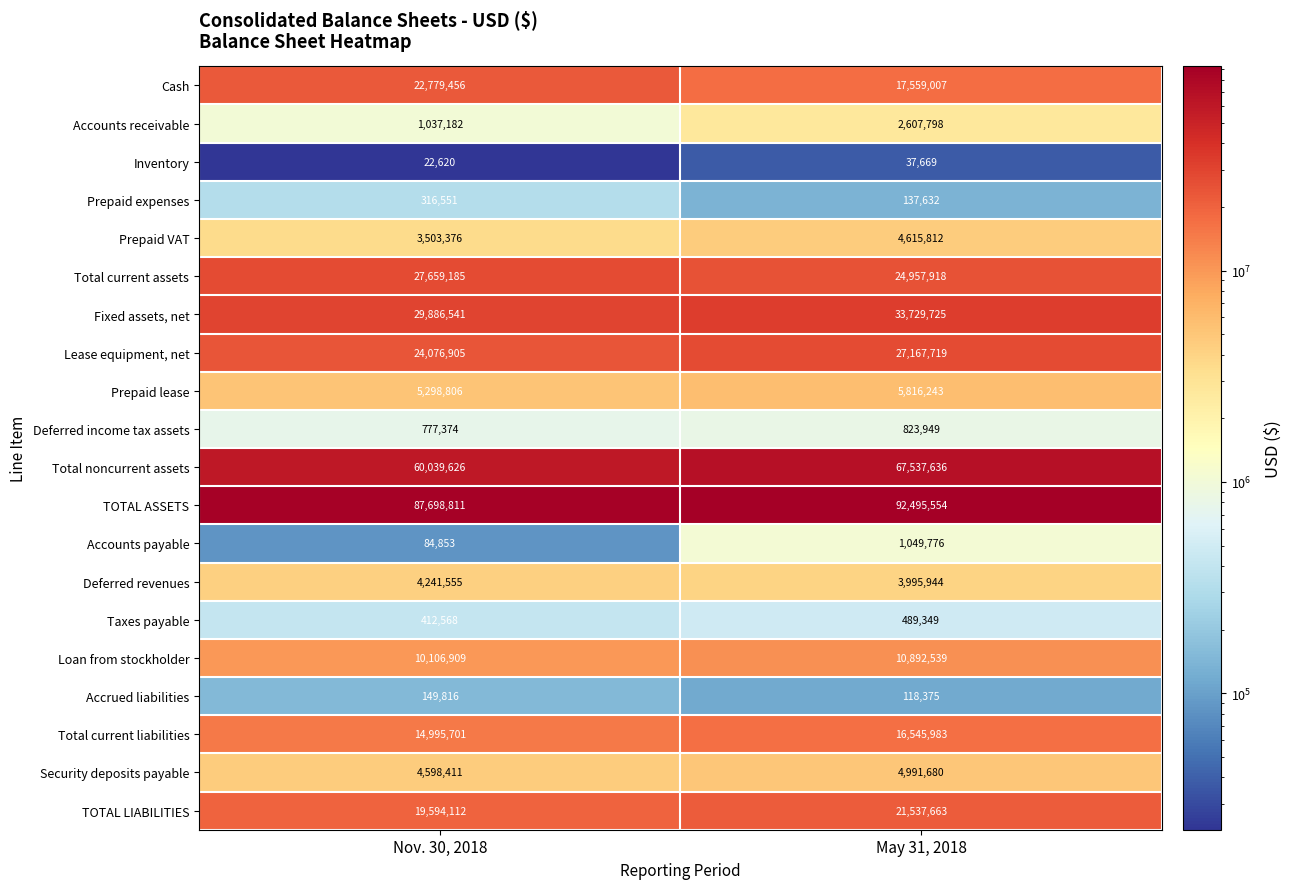

Where is Taxes payable nearest to the value 450958?

Nov. 30, 2018